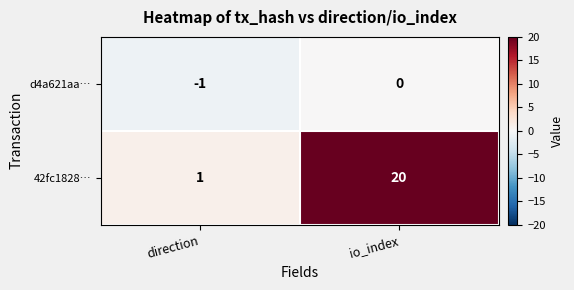

How many negative values does the d4a621aa… series have?

1